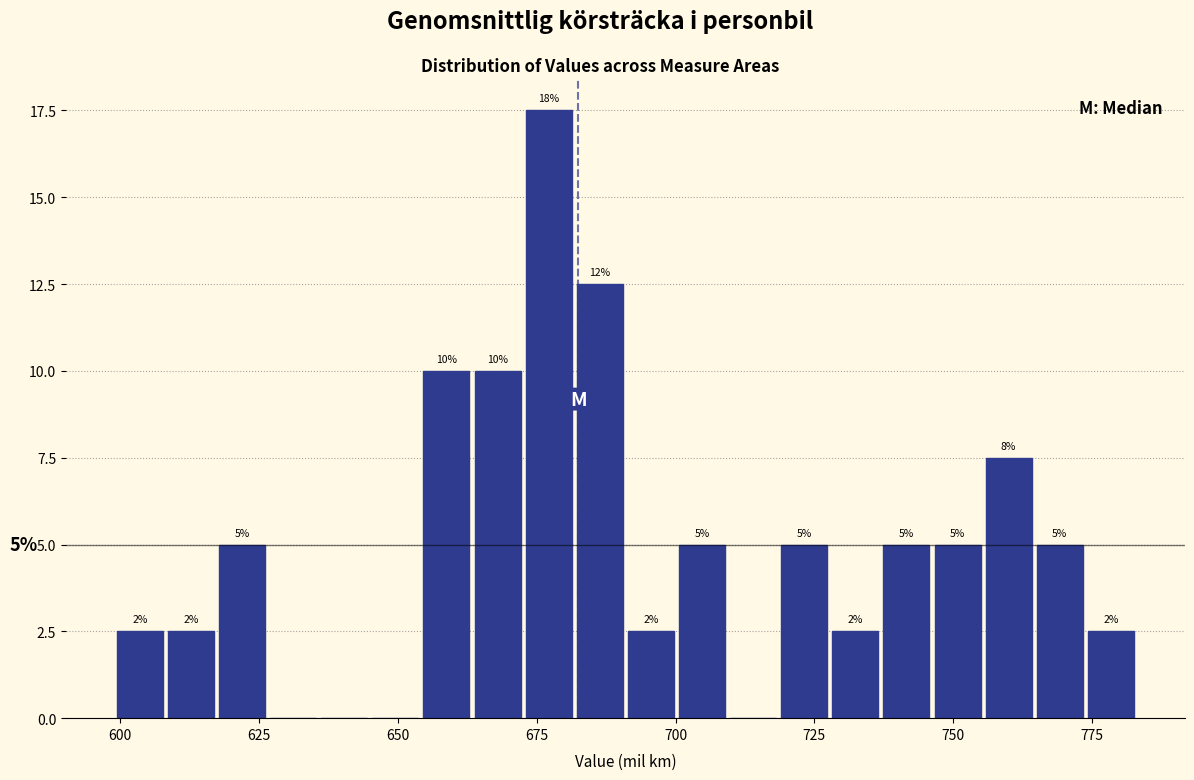

Read against the x-axis, roughly where is the centre of the tallest bar?

675